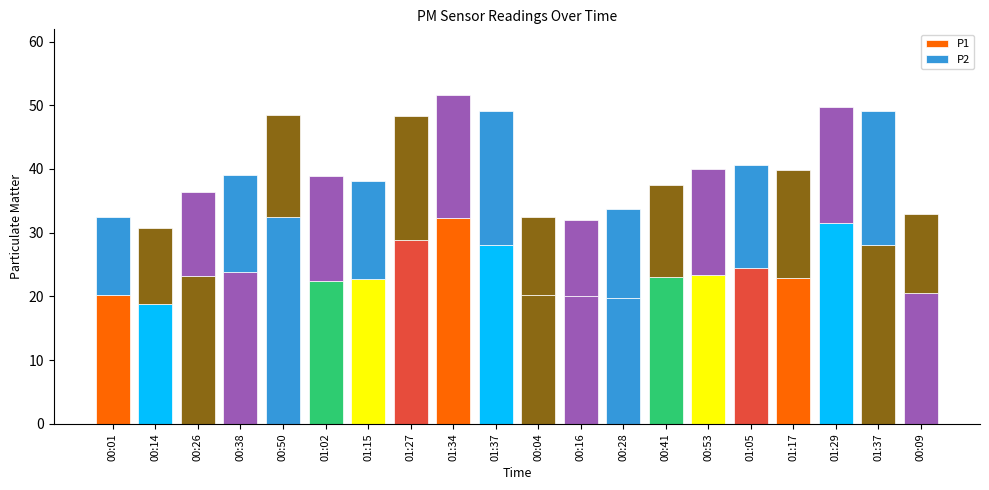

Does the chart contain any negative values?

No